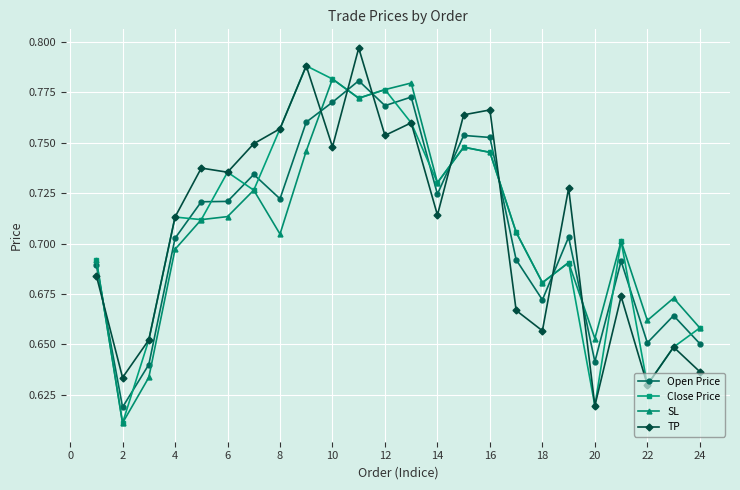

How many intersections are there between TP and Open Price?

8